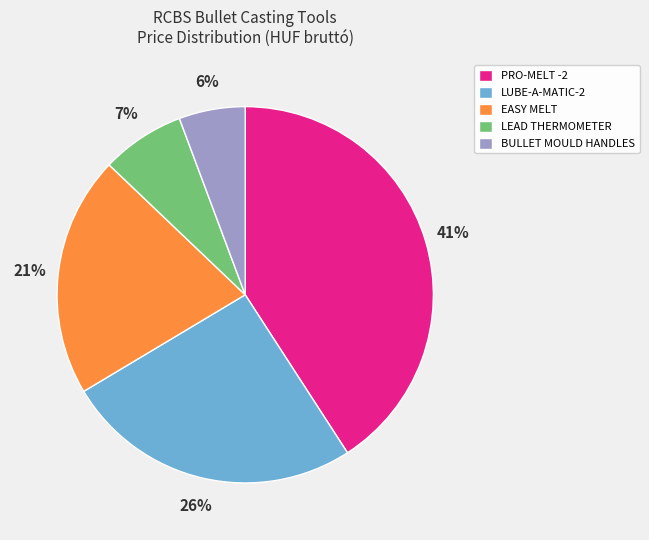

Does PRO-MELT -2 represent more than half of the total?

No